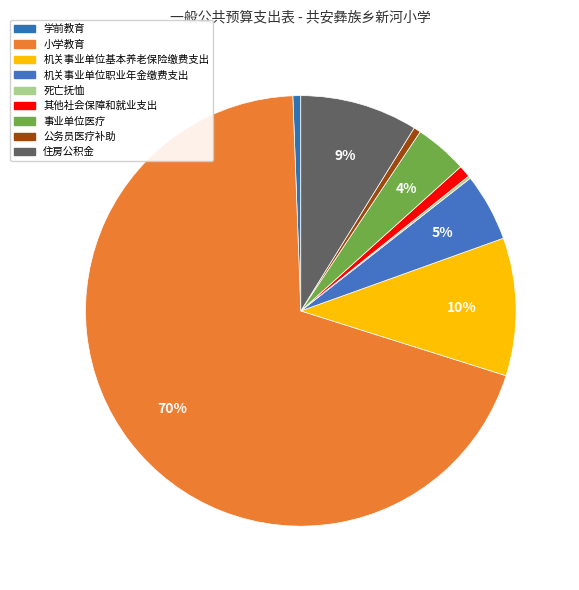

What percentage is the 机关事业单位职业年金缴费支出 slice, to the nearest percent?

5%